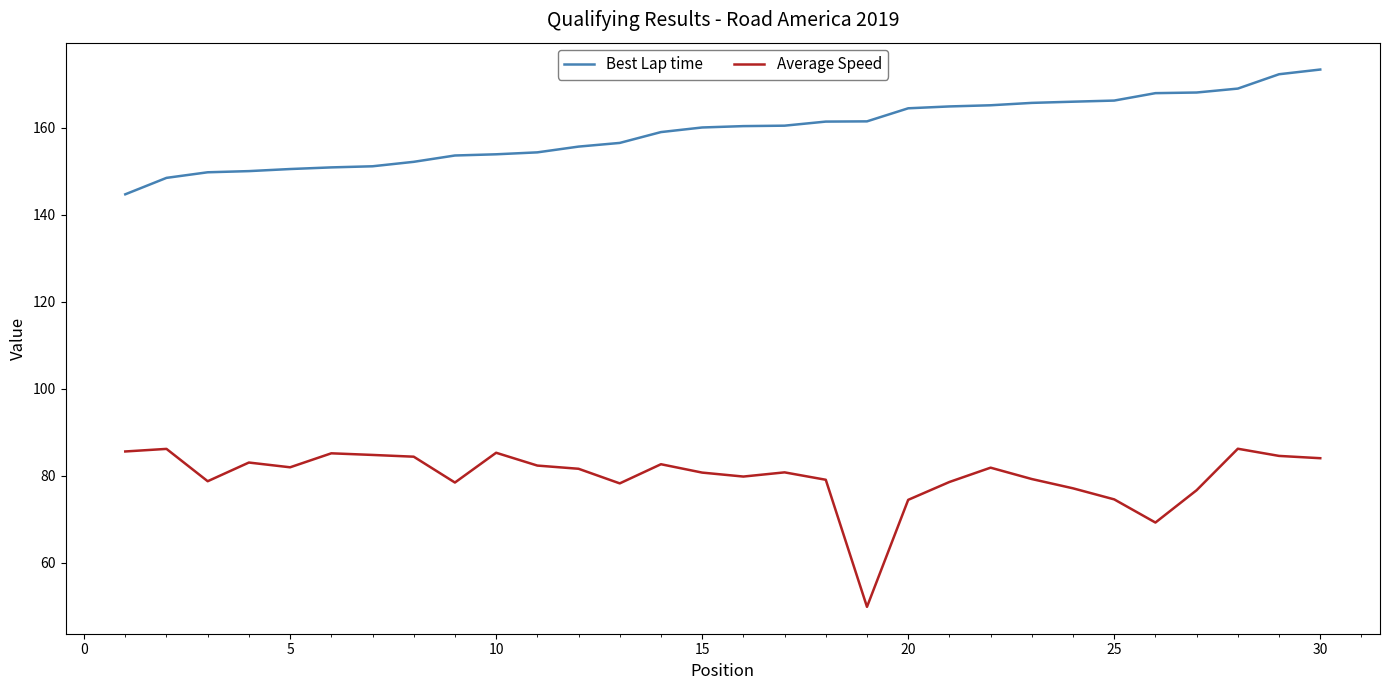

What is the highest value of the Best Lap time series?

173.4